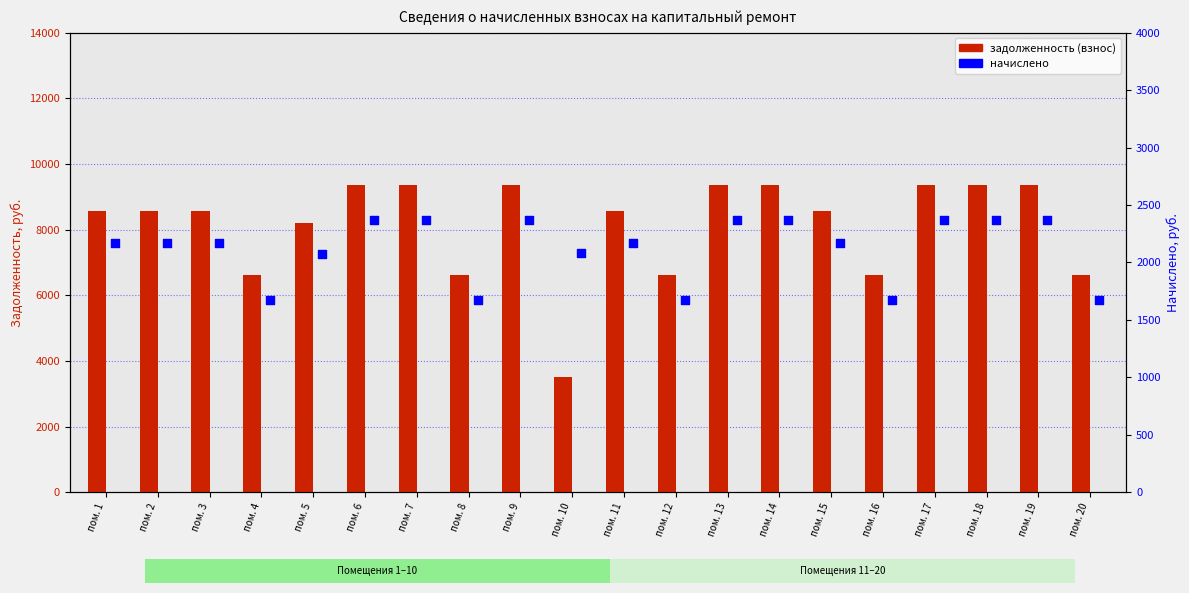

Which series has the largest Y range (max minus min)?

задолженность (взнос)